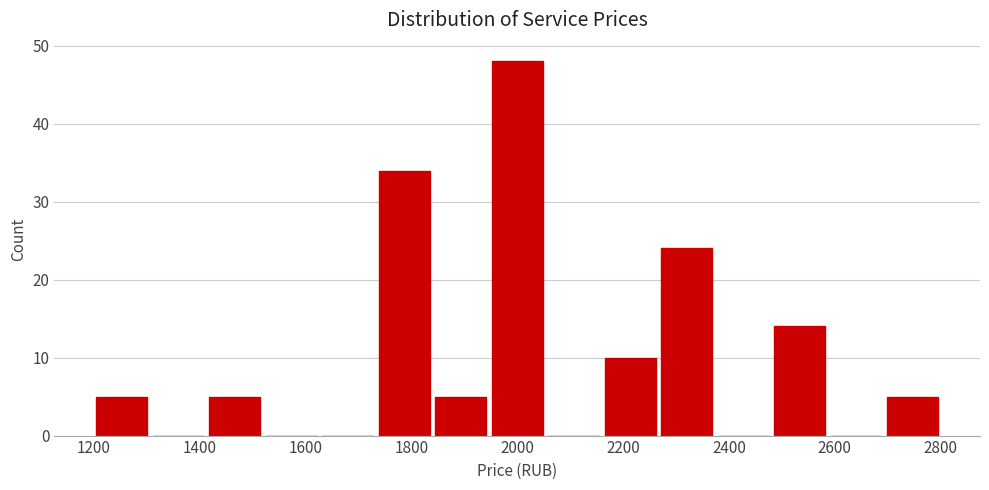

How tall is the bar that spans 2700 to 2800 on the x-axis? Neither the bar edges nor the heights are printed on the chart, so give them approximately, as read against the axes.

5